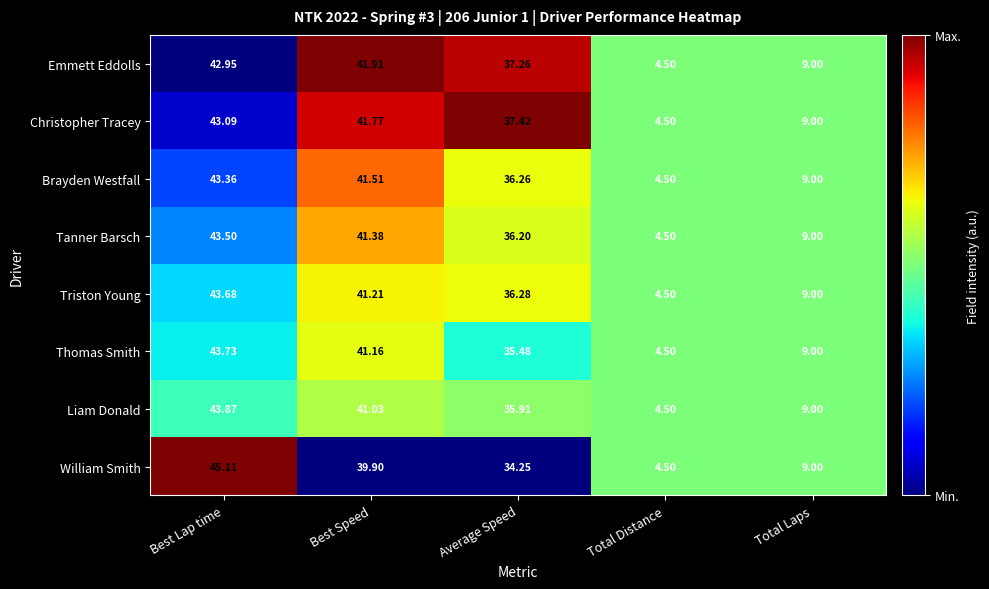

At which label does Christopher Tracey reach its peak?

Best Lap time